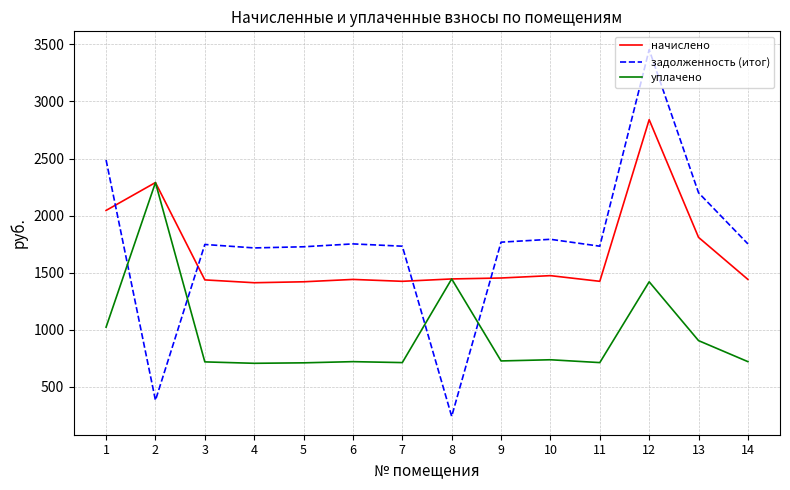

True or false: начислено has a value of 1440.7 at 6.

True